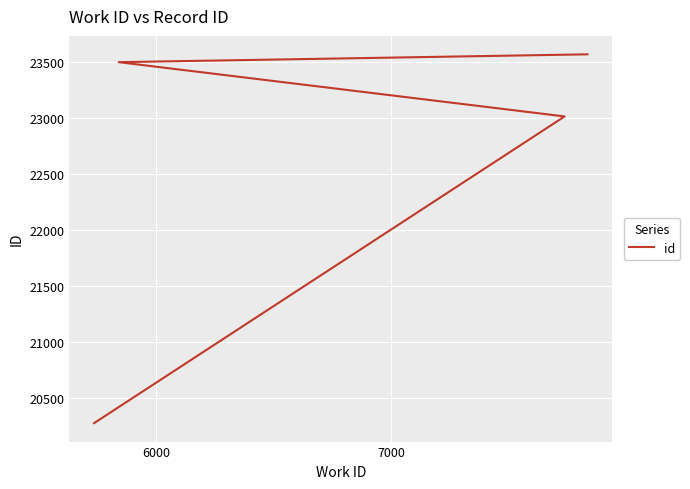

Count the number of data series in this chart.

1